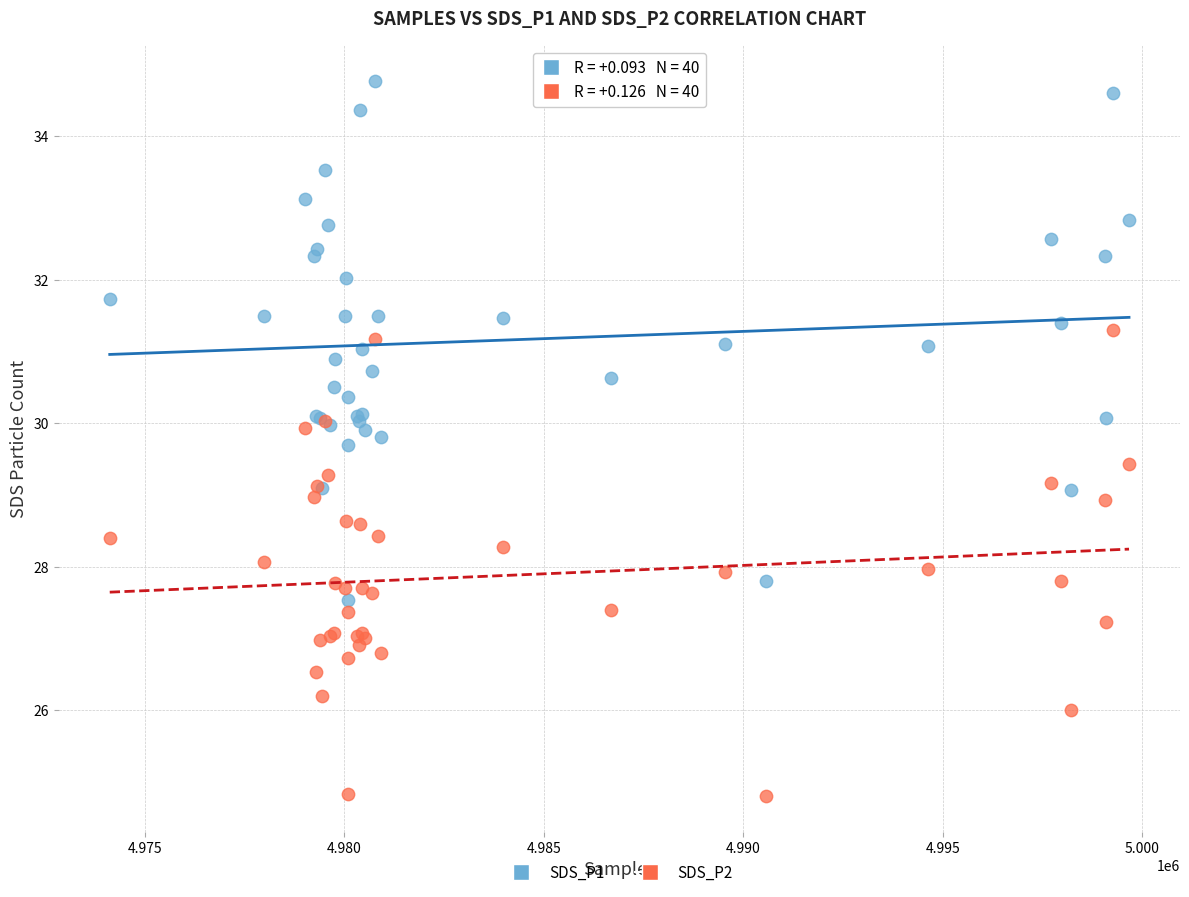

Which series reaches the maximum Y coordinate?

SDS_P1